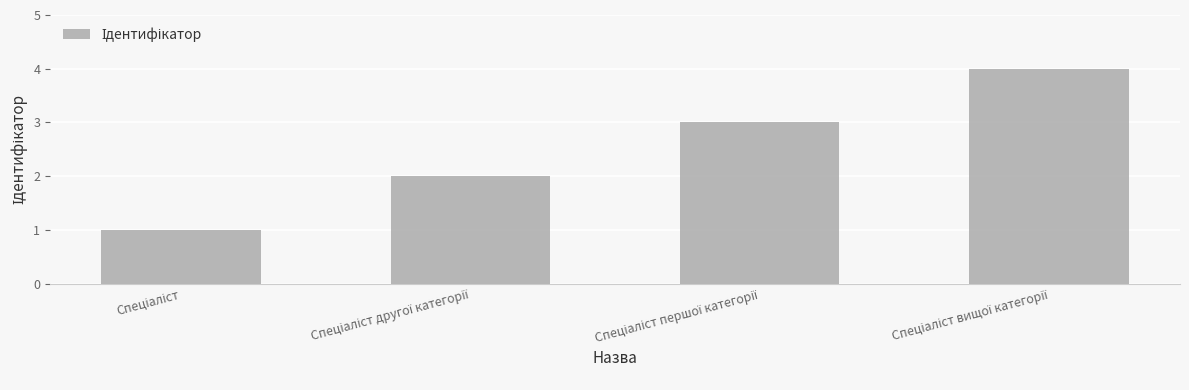

What is the greatest value displayed?

4